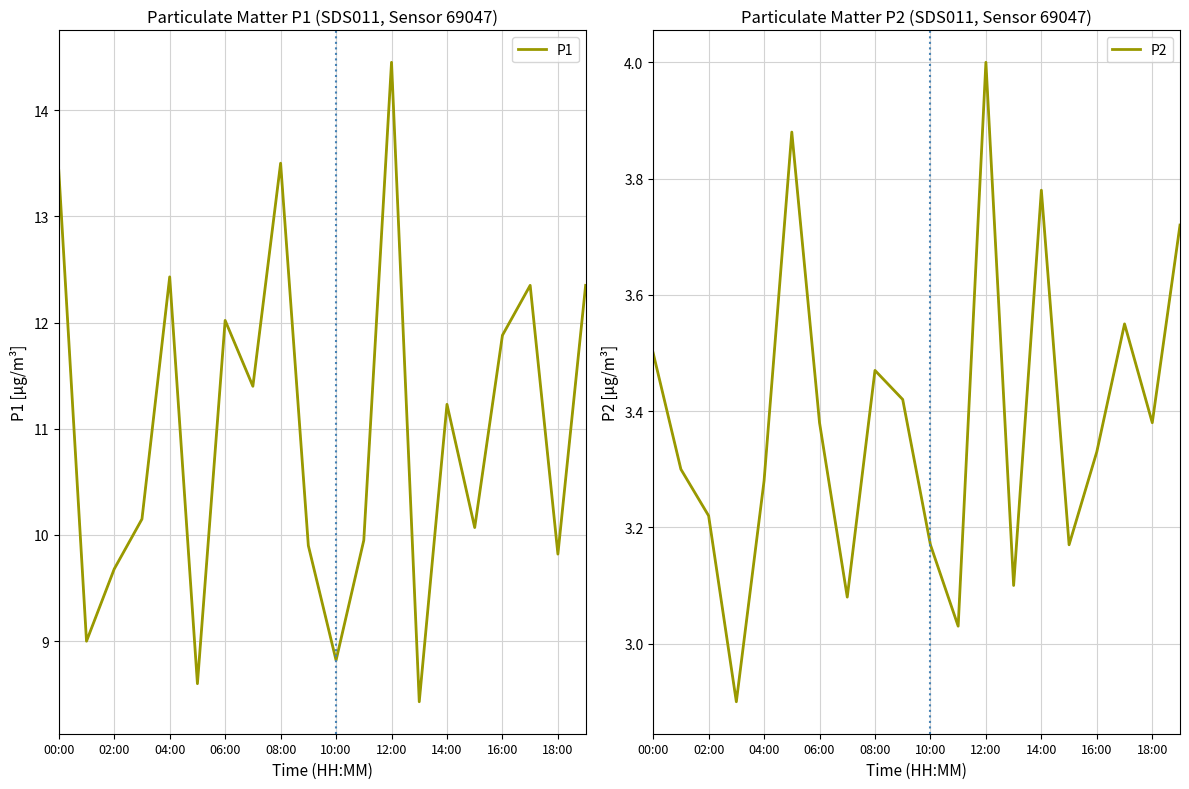

At which category is the sum across all series the highest?

12:00